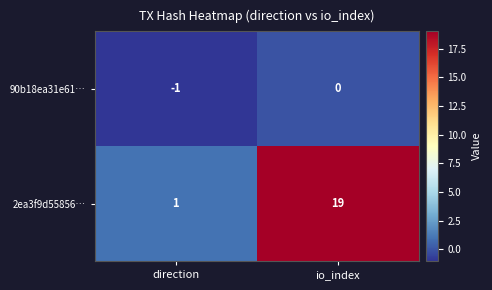

How many distinct data groups are displayed?

2